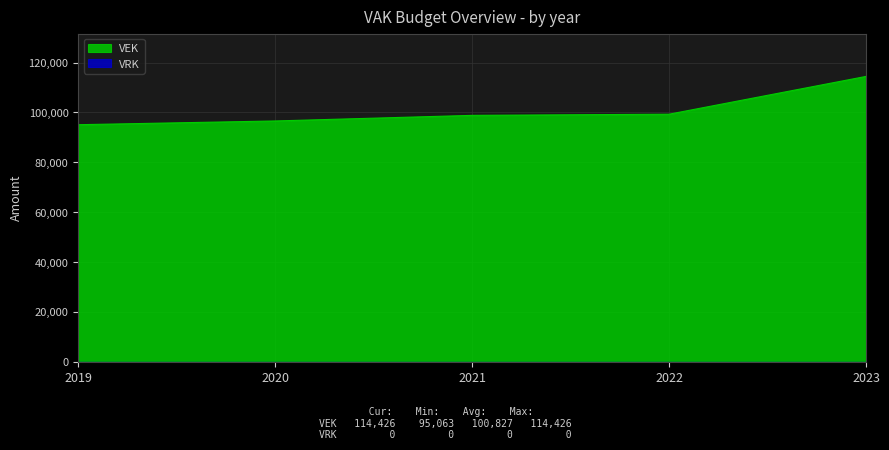

List the labels in order of value, smallest first.

2019, 2020, 2021, 2022, 2023